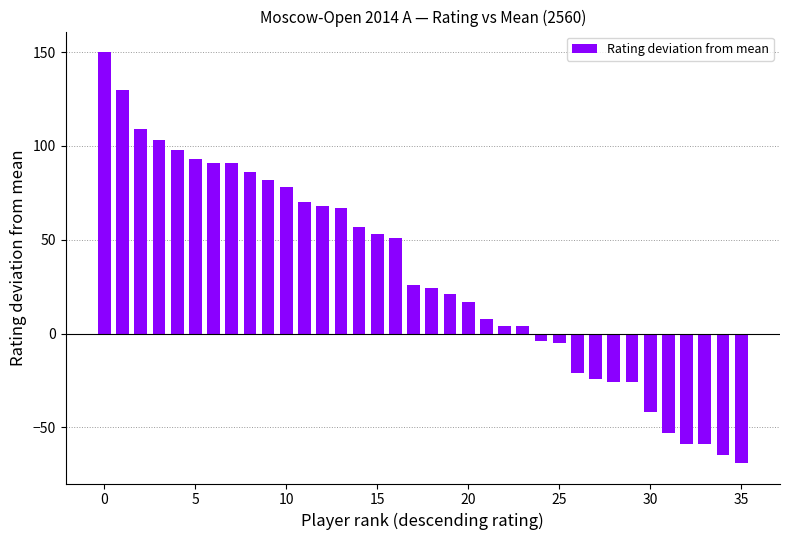

What is the average value?

31